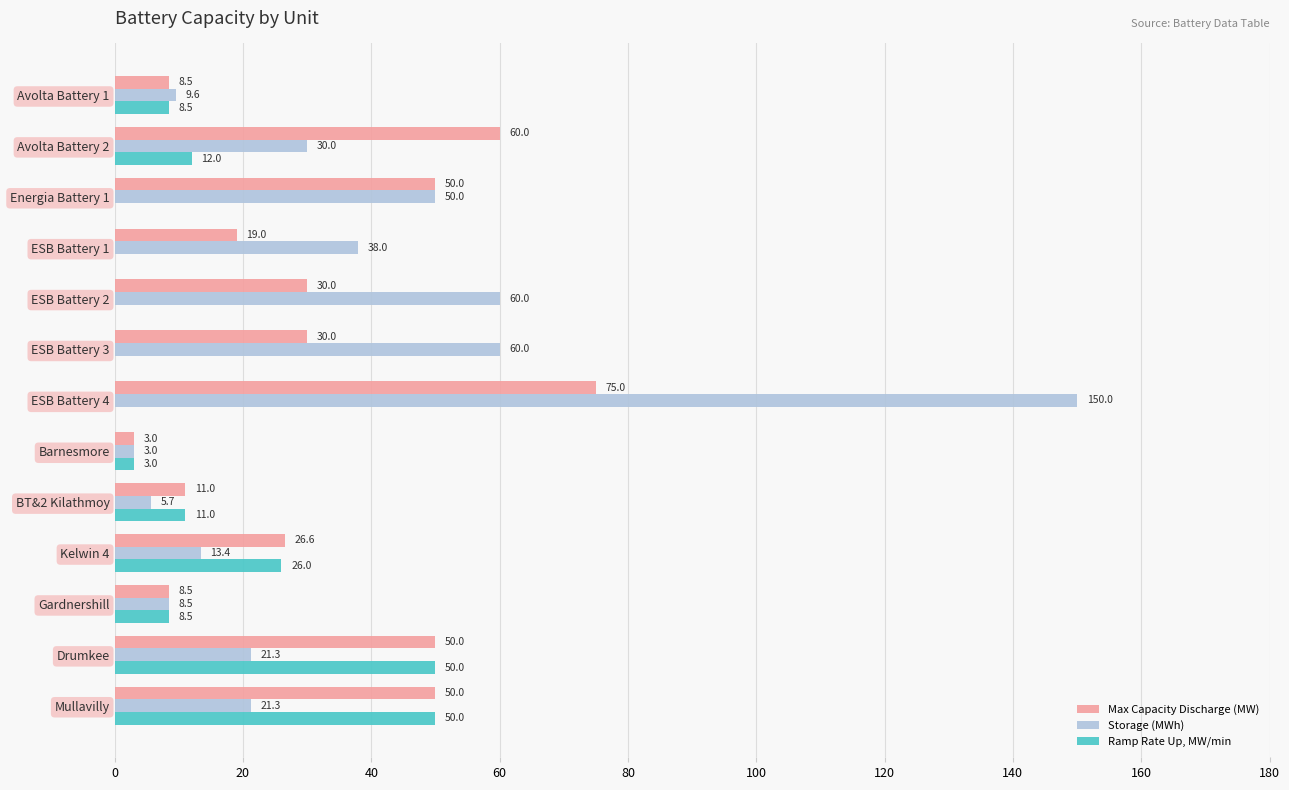

Which series changed the most between ESB Battery 2 and Drumkee?

Ramp Rate Up, MW/min